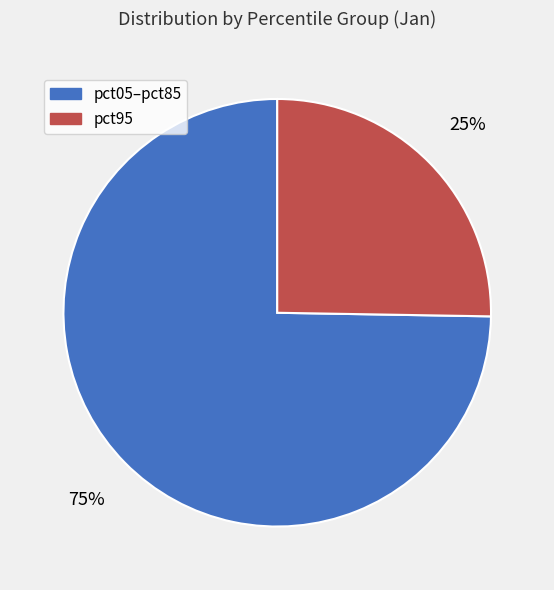

To the nearest percent, what is the average slice percentage?

50%